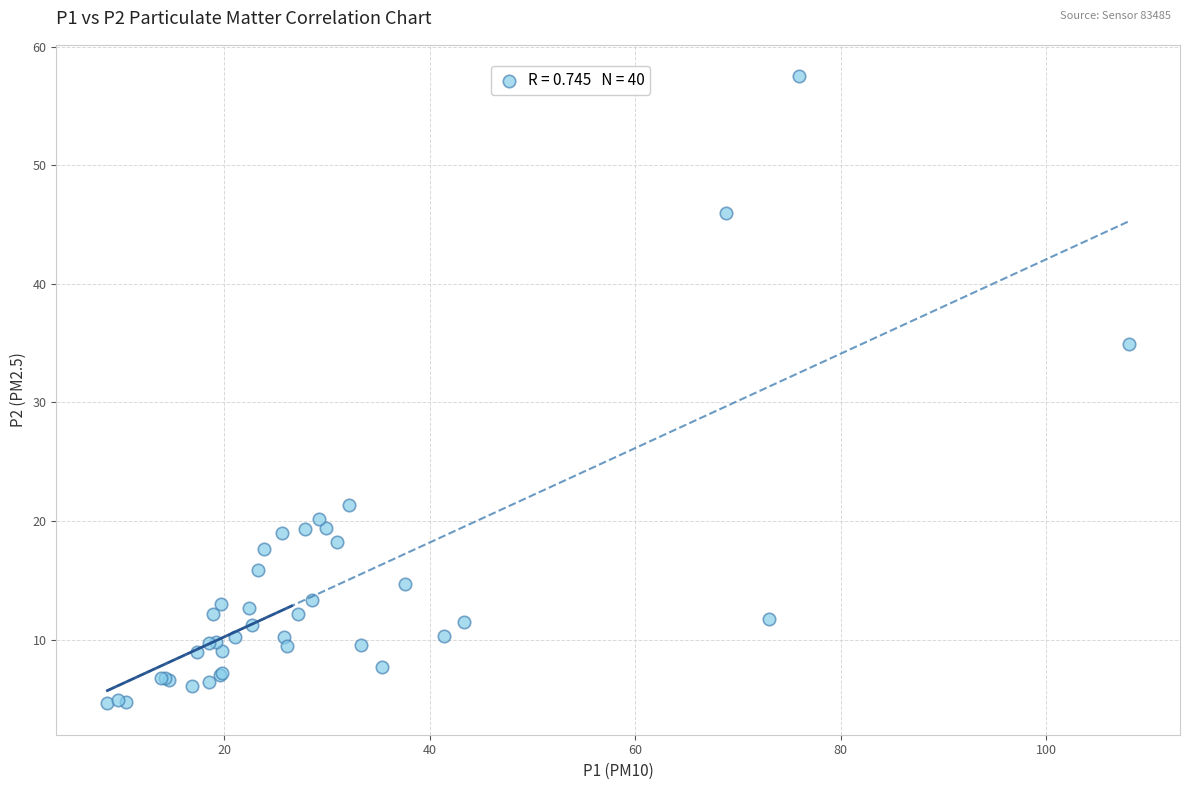

What Y value in the scatter plot is closest to 31?

34.9